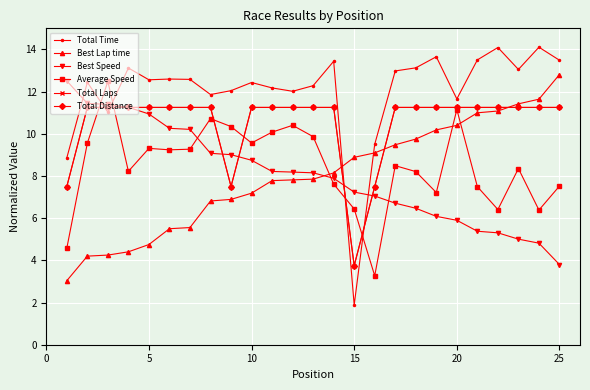

Reading left to right, extract all data points from this chart.

Total Time: 8.9	12.4	11.0	13.1	12.6	12.6	12.6	11.9	12.0	12.4	12.2	12.0	12.3	13.4	1.9	9.5	13.0	13.1	13.7	11.7	13.5	14.1	13.1	14.1	13.5
Best Lap time: 3.0	4.2	4.3	4.4	4.8	5.5	5.6	6.8	6.9	7.2	7.8	7.8	7.9	8.1	8.9	9.1	9.5	9.8	10.2	10.4	11.0	11.1	11.4	11.6	12.8
Best Speed: 12.5	11.4	11.4	11.3	10.9	10.3	10.2	9.1	9.0	8.7	8.2	8.2	8.2	7.9	7.2	7.0	6.7	6.5	6.1	5.9	5.4	5.3	5.0	4.8	3.8
Average Speed: 4.6	9.6	12.5	8.2	9.3	9.2	9.3	10.7	10.3	9.6	10.1	10.4	9.9	7.6	6.4	3.3	8.5	8.2	7.2	11.2	7.5	6.4	8.4	6.4	7.5
Total Laps: 7.5	11.2	11.2	11.2	11.2	11.2	11.2	11.2	7.5	11.2	11.2	11.2	11.2	11.2	3.8	7.5	11.2	11.2	11.2	11.2	11.2	11.2	11.2	11.2	11.2
Total Distance: 7.5	11.2	11.2	11.2	11.2	11.2	11.2	11.2	7.5	11.2	11.2	11.2	11.2	11.2	3.8	7.5	11.2	11.2	11.2	11.2	11.2	11.2	11.2	11.2	11.2